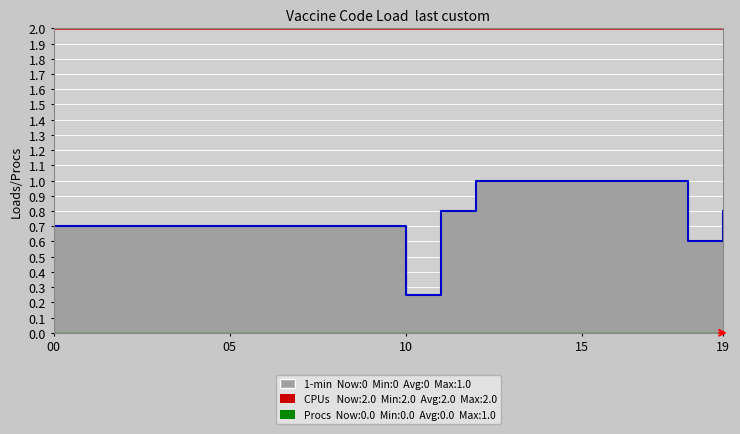

True or false: Procs and CPUs cross at least once.

False